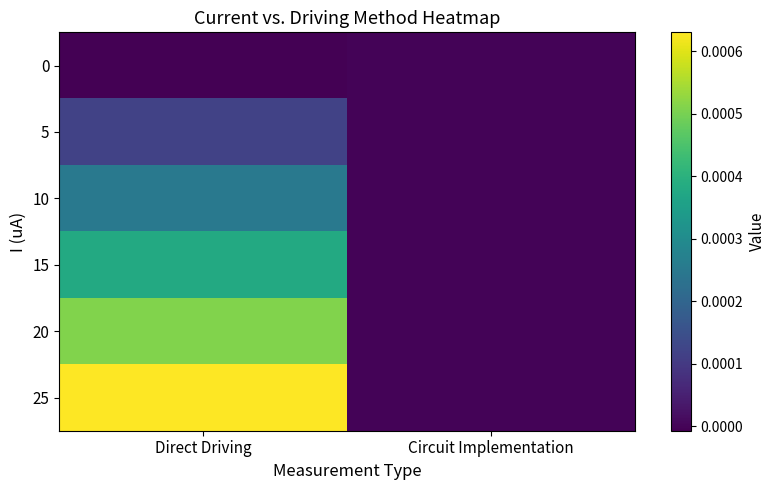

At how many categories does at least one series exceed 0?

2